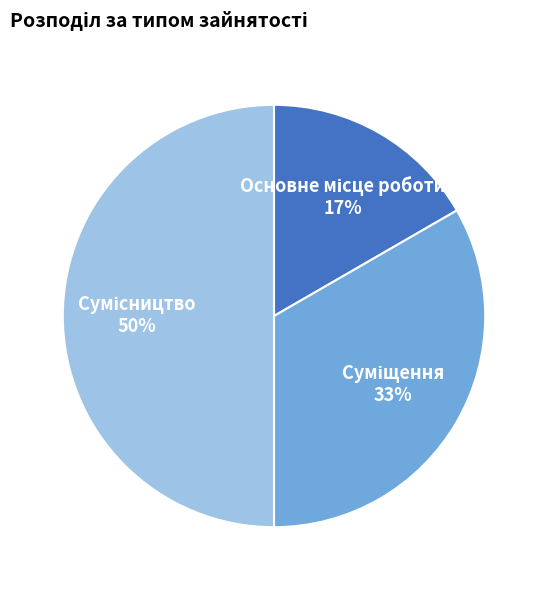

To the nearest percent, what is the difference between the largest and smallest slice percentages?

33%